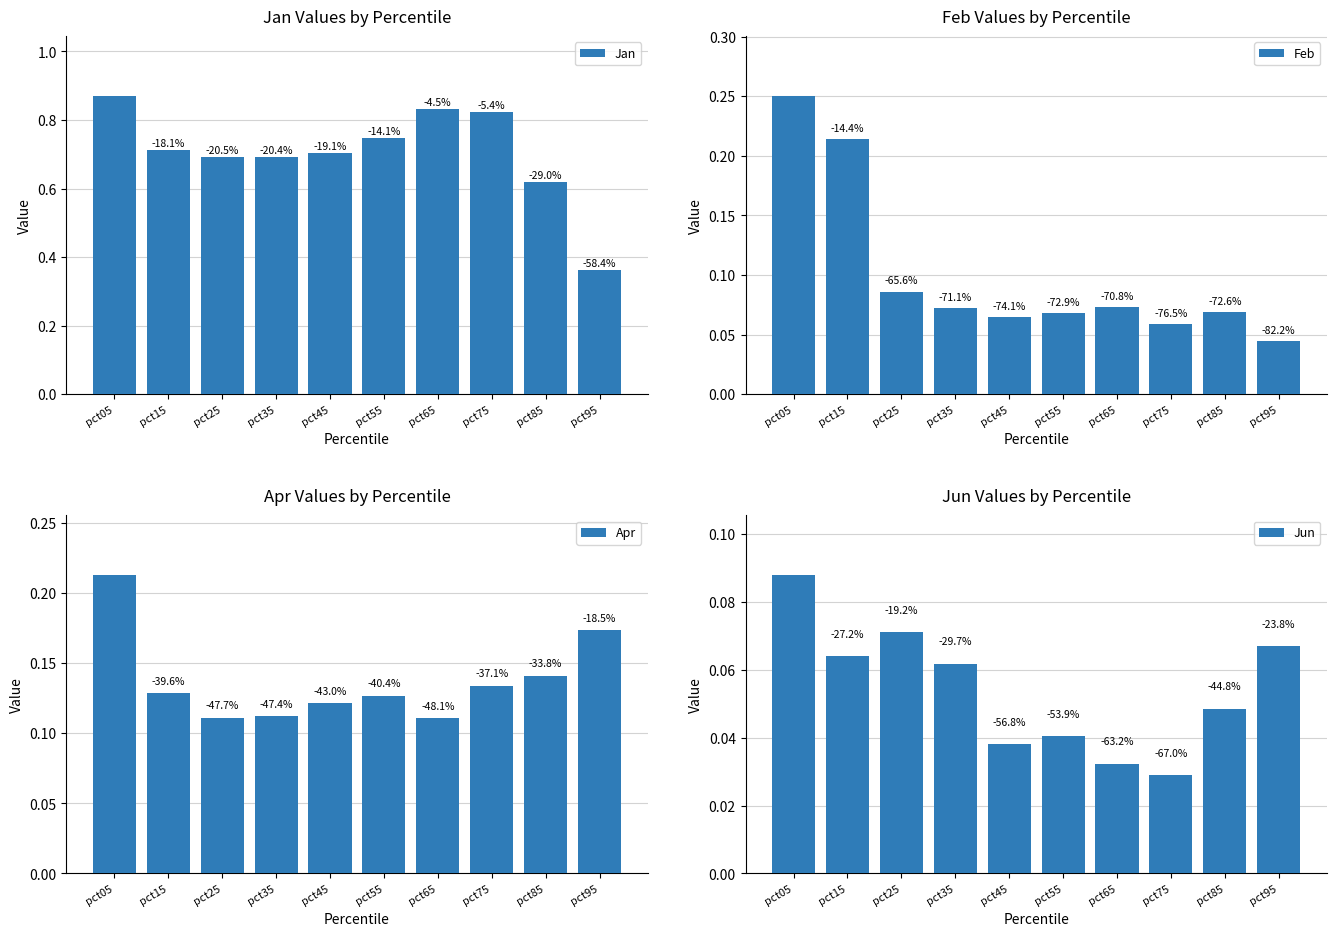

Reading left to right, what are all the values shown in this chart?

Jan: 0.9	0.7	0.7	0.7	0.7	0.7	0.8	0.8	0.6	0.4
Feb: 0.3	0.2	0.1	0.1	0.1	0.1	0.1	0.1	0.1	0.0
Apr: 0.2	0.1	0.1	0.1	0.1	0.1	0.1	0.1	0.1	0.2
Jun: 0.1	0.1	0.1	0.1	0.0	0.0	0.0	0.0	0.0	0.1